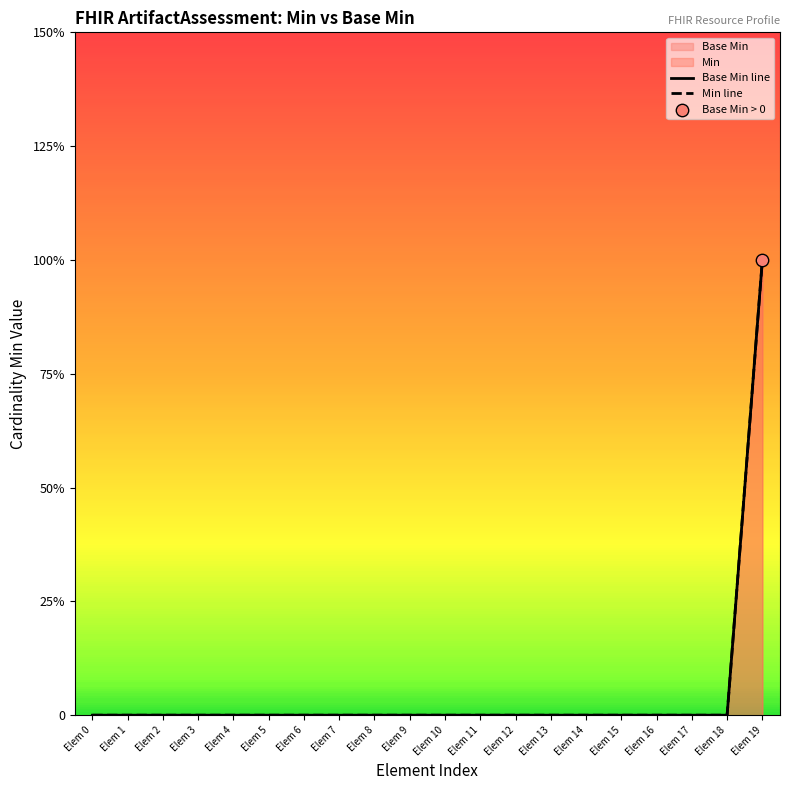

Which series contains the highest Y value?

Base Min line